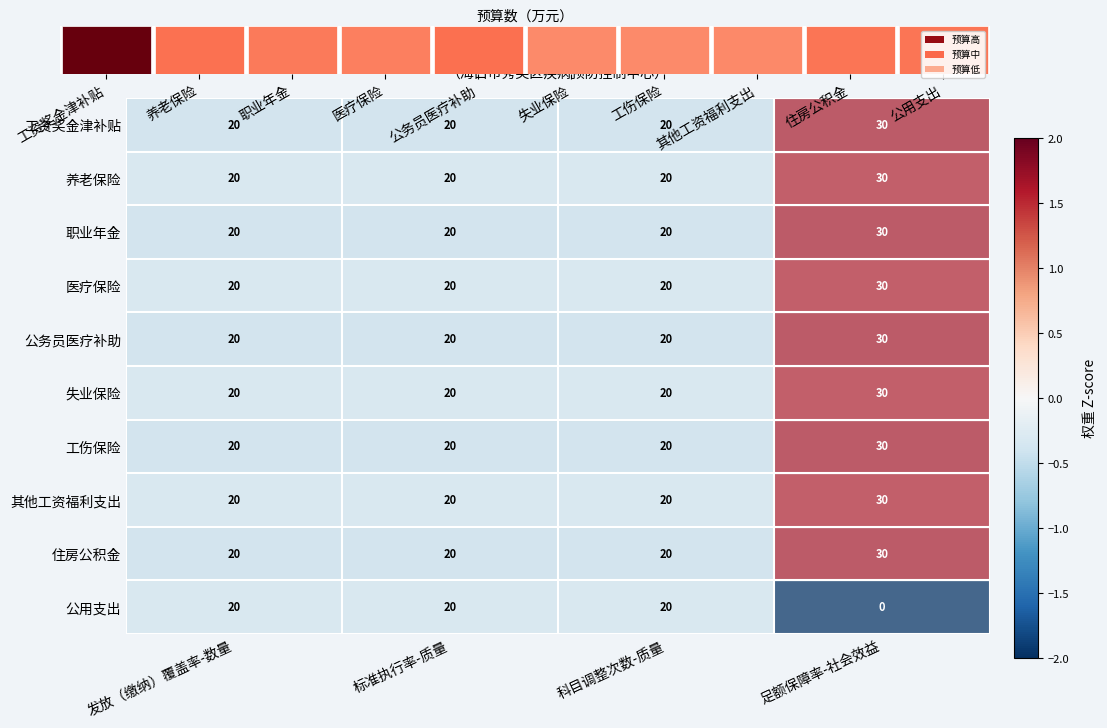

Rank the series by their maximum value, from highest to lowest.

工资奖金津补贴, 养老保险, 职业年金, 医疗保险, 公务员医疗补助, 失业保险, 工伤保险, 其他工资福利支出, 住房公积金, 公用支出